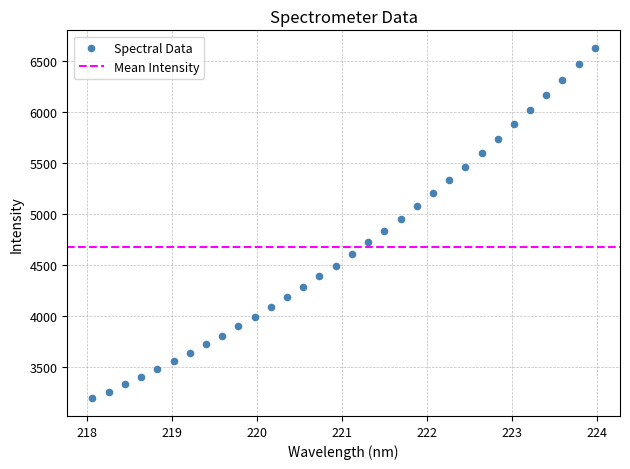

What is the range of Y values (max minus min)?

3441.8